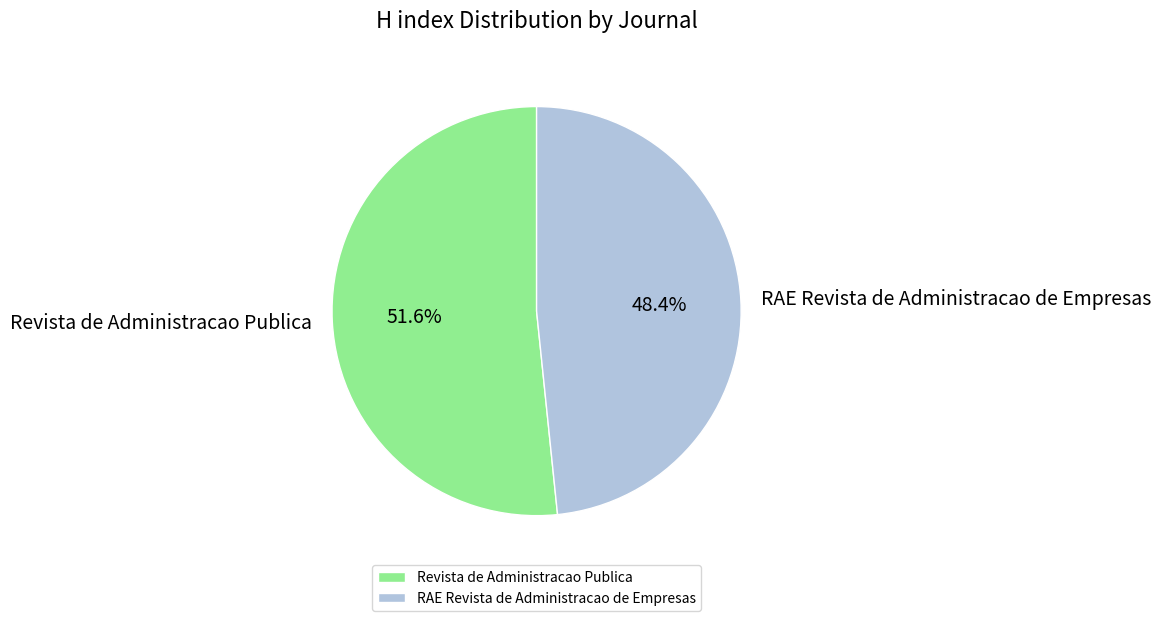

What is the largest slice in the pie chart?

Revista de Administracao Publica